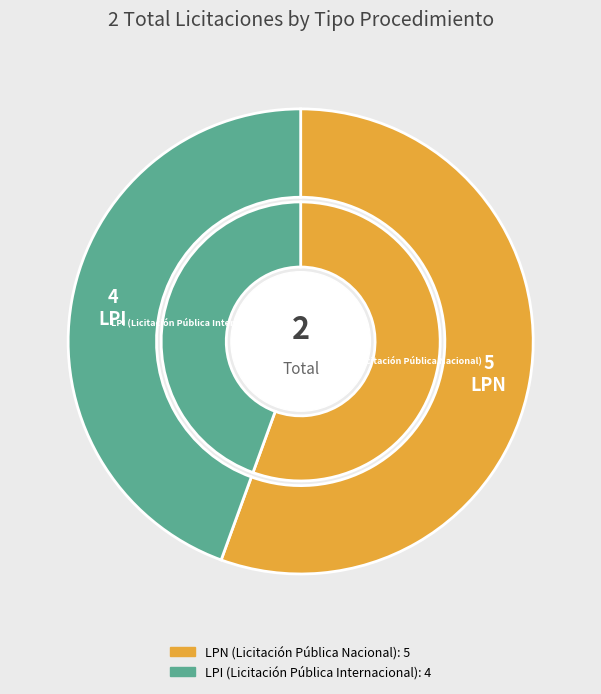

To the nearest percent, what portion does LPI (Licitación Pública Internacional) represent?

44%